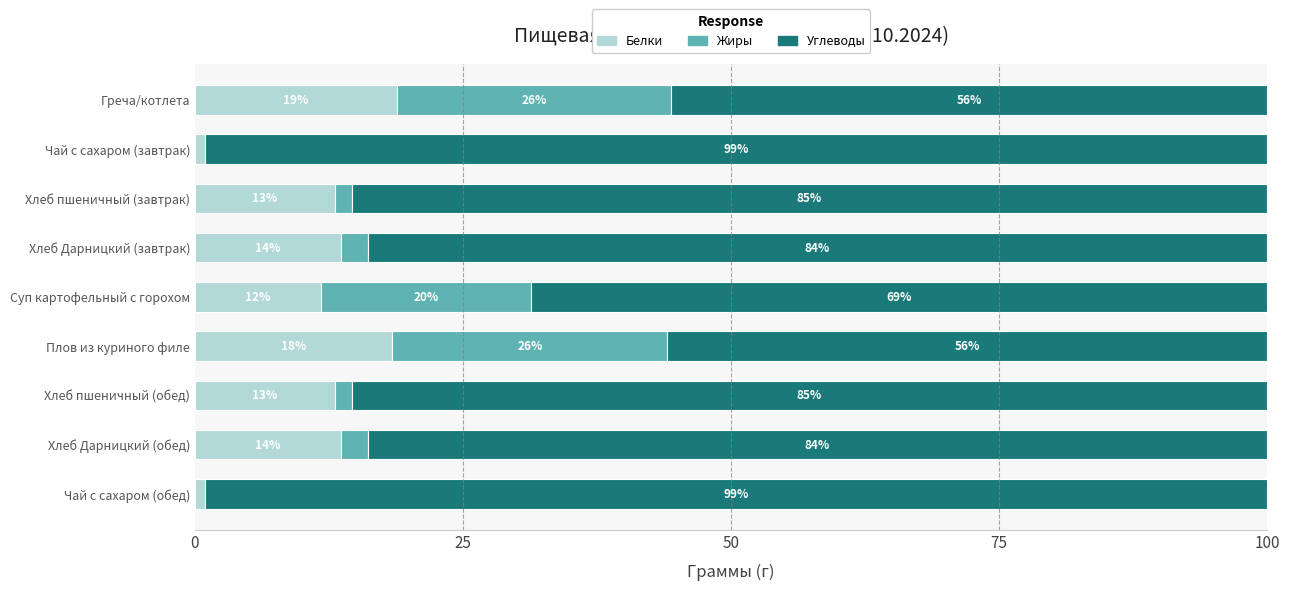

What is the highest value of the Белки series?

18.9